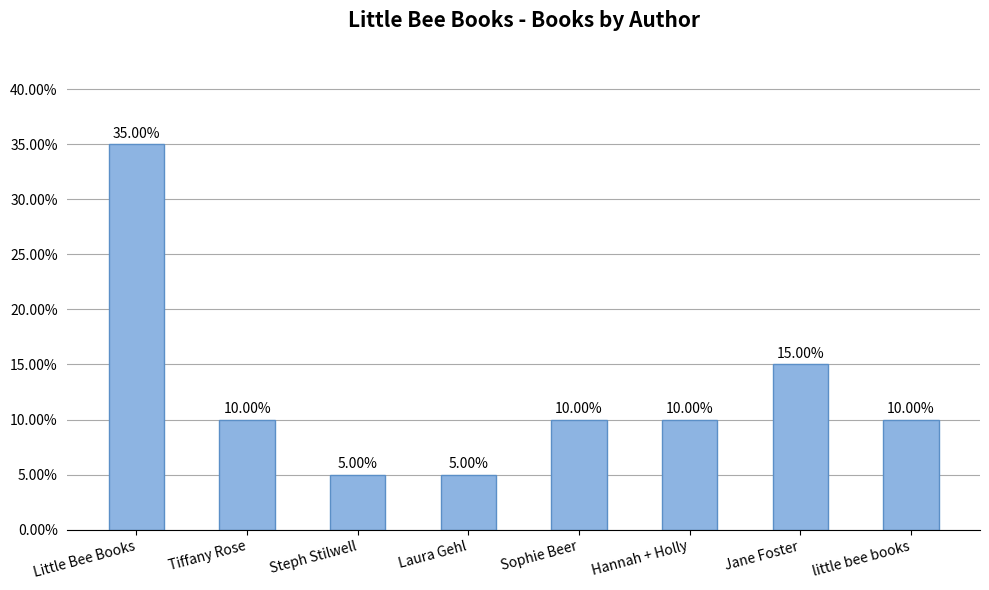

What is the average value?

0.1